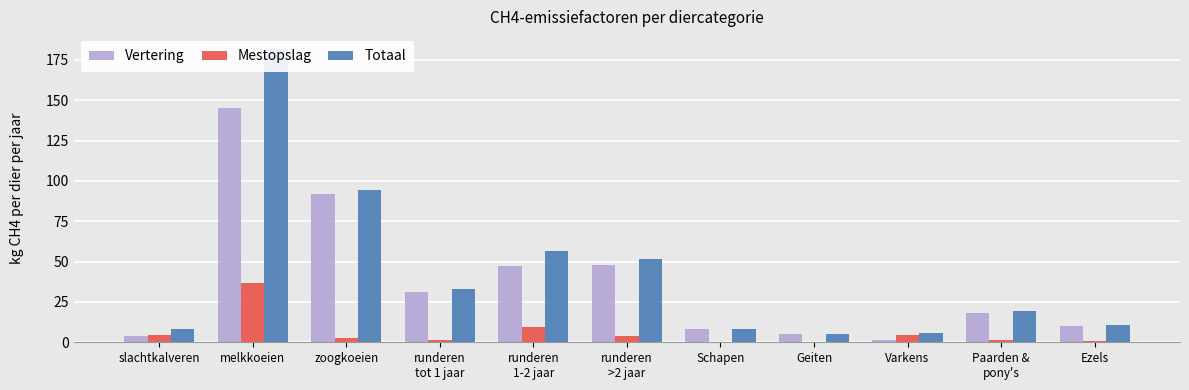

At which label does Vertering first exceed 18?

melkkoeien